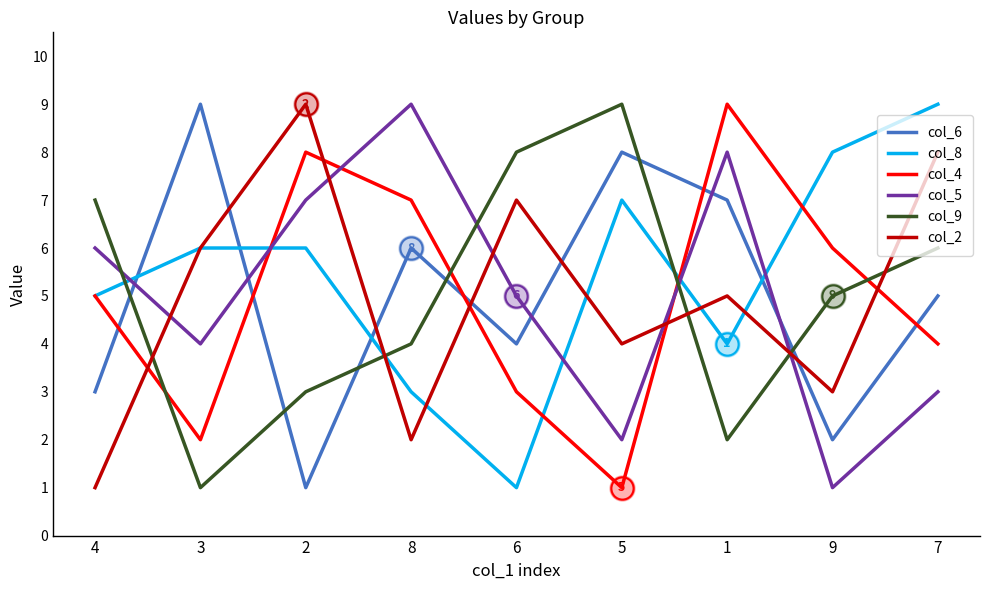

True or false: col_5 and col_8 intersect in this chart.

True